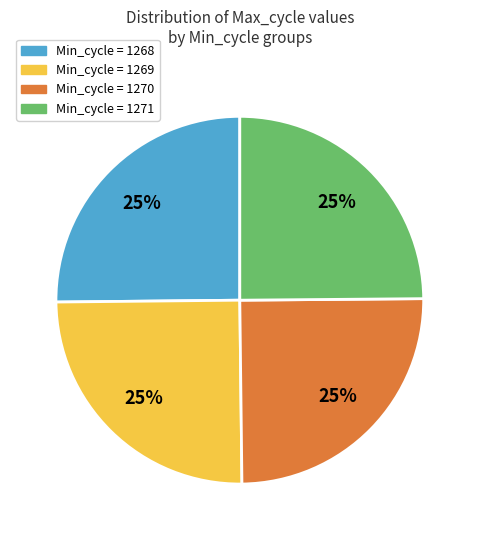

Approximately how many times larger is the value at Min_cycle = 1270 compared to Min_cycle = 1271?

1.0